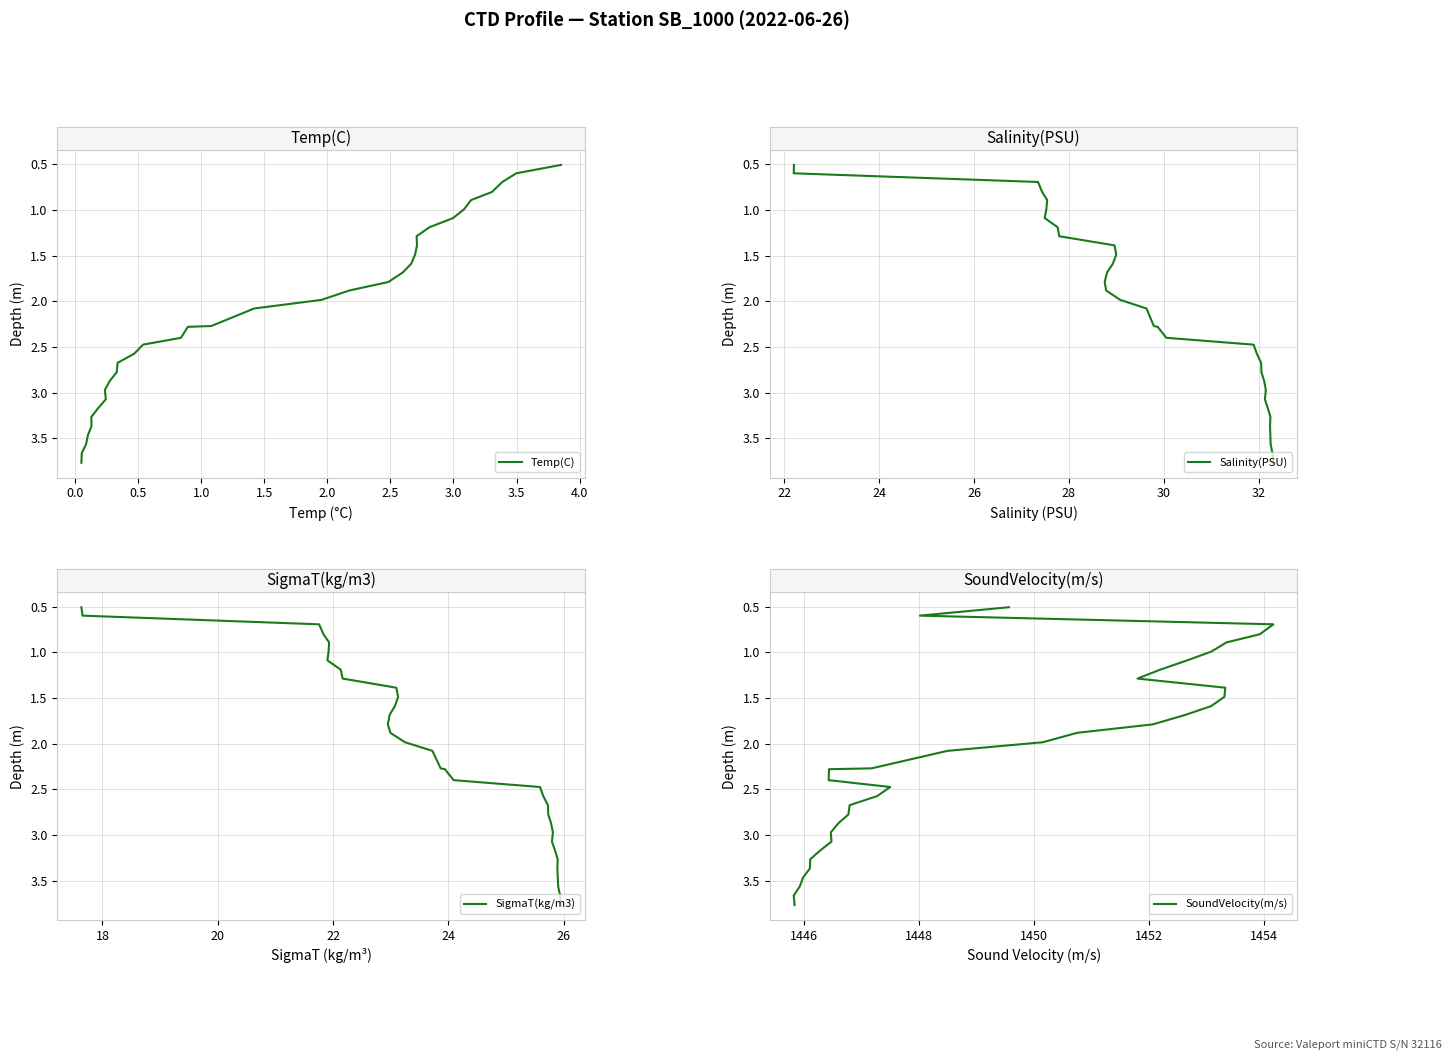

True or false: SigmaT(kg/m3) and Temp(C) cross at least once.

False